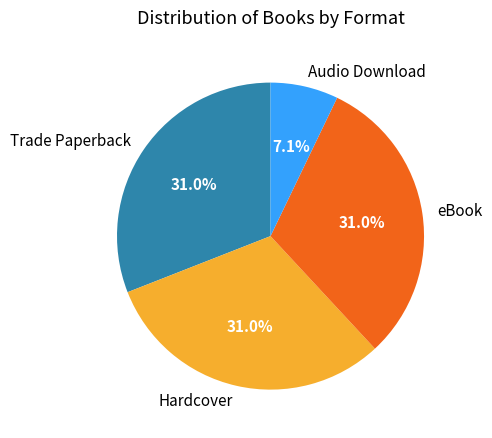

How much of the chart is everything except eBook?

69.0%